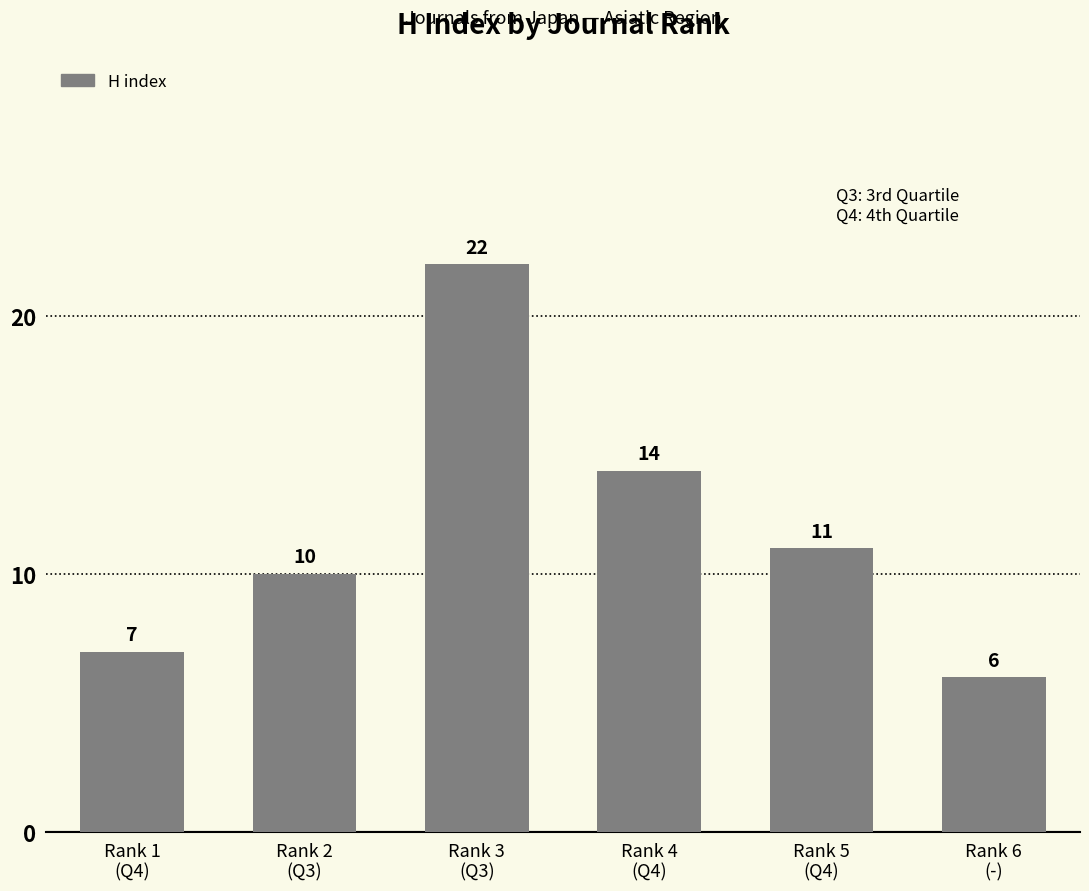

True or false: the data shows 10 at Rank 2
(Q3).

True